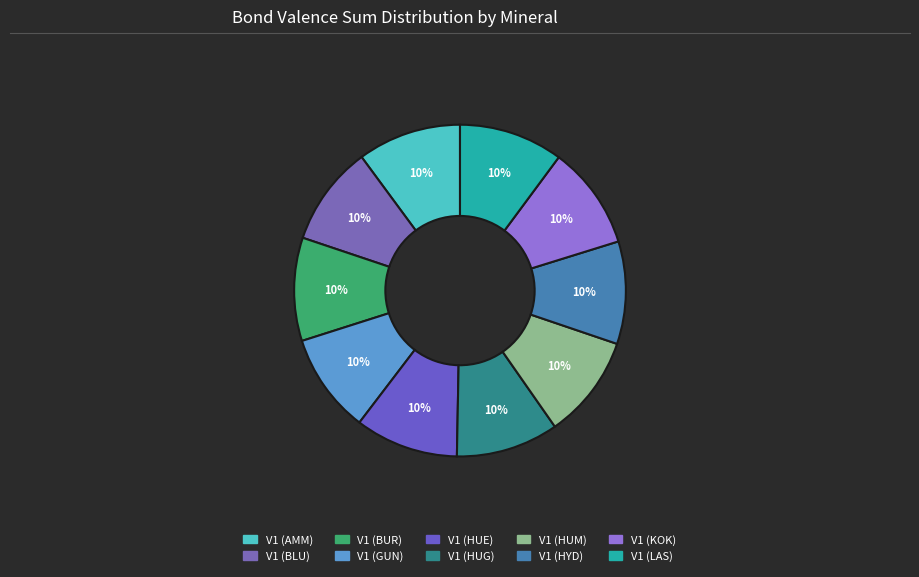

Is there any slice that represents more than half of the pie?

No